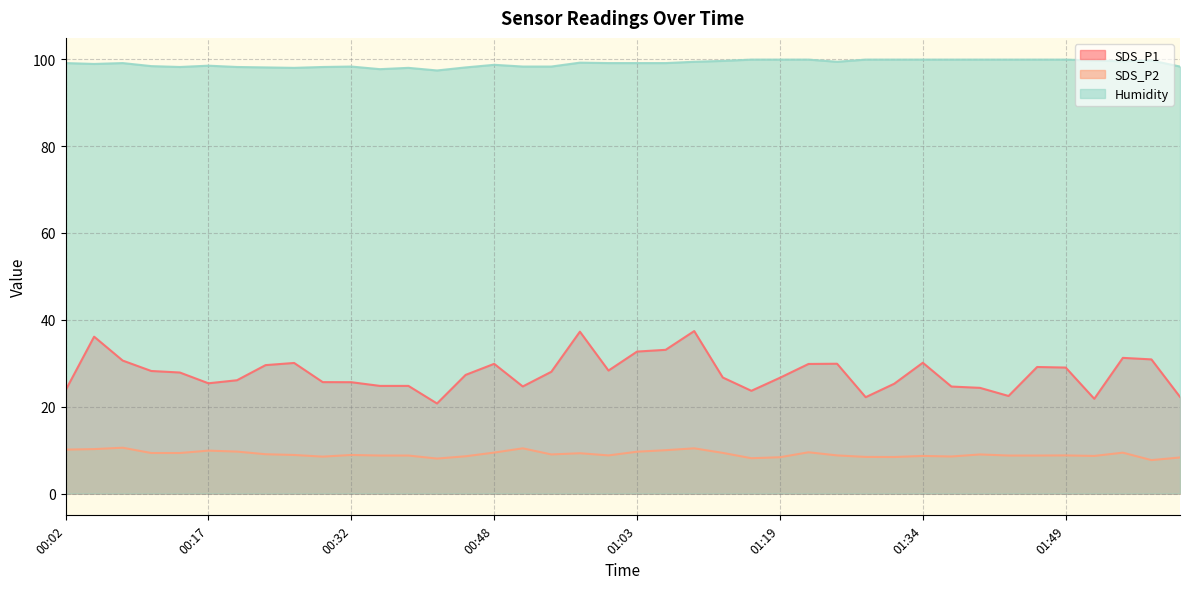

Reading left to right, list all the values displayed in this chart.

SDS_P1: 00:02=23.8	00:05=36.1	00:08=30.6	00:11=28.2	00:14=27.9	00:17=25.4	00:20=26.1	00:23=29.6	00:26=30.1	00:29=25.7	00:32=25.6	00:35=24.8	00:38=24.8	00:42=20.8	00:45=27.3	00:48=29.9	00:51=24.7	00:54=28.1	00:57=37.3	01:00=28.3	01:03=32.7	01:06=33.1	01:09=37.4	01:12=26.7	01:15=23.7	01:19=26.7	01:22=29.9	01:25=29.9	01:28=22.2	01:31=25.3	01:34=30.1	01:37=24.6	01:40=24.4	01:43=22.5	01:46=29.1	01:49=29.0	01:52=21.8	01:55=31.2	01:58=30.9	02:02=22.3
SDS_P2: 00:02=10.1	00:05=10.2	00:08=10.6	00:11=9.3	00:14=9.3	00:17=9.9	00:20=9.7	00:23=9.1	00:26=8.9	00:29=8.5	00:32=8.9	00:35=8.8	00:38=8.8	00:42=8.1	00:45=8.6	00:48=9.4	00:51=10.4	00:54=9.0	00:57=9.3	01:00=8.8	01:03=9.7	01:06=10.0	01:09=10.4	01:12=9.4	01:15=8.2	01:19=8.4	01:22=9.5	01:25=8.8	01:28=8.4	01:31=8.4	01:34=8.7	01:37=8.6	01:40=9.0	01:43=8.8	01:46=8.8	01:49=8.8	01:52=8.7	01:55=9.4	01:58=7.7	02:02=8.3
Humidity: 00:02=99.1	00:05=98.9	00:08=99.1	00:11=98.4	00:14=98.2	00:17=98.5	00:20=98.2	00:23=98.1	00:26=98.0	00:29=98.2	00:32=98.3	00:35=97.7	00:38=98.0	00:42=97.4	00:45=98.1	00:48=98.7	00:51=98.3	00:54=98.3	00:57=99.2	01:00=99.1	01:03=99.1	01:06=99.1	01:09=99.4	01:12=99.6	01:15=99.9	01:19=99.9	01:22=99.9	01:25=99.4	01:28=99.9	01:31=99.9	01:34=99.9	01:37=99.9	01:40=99.9	01:43=99.9	01:46=99.9	01:49=99.9	01:52=99.7	01:55=99.5	01:58=99.7	02:02=98.3